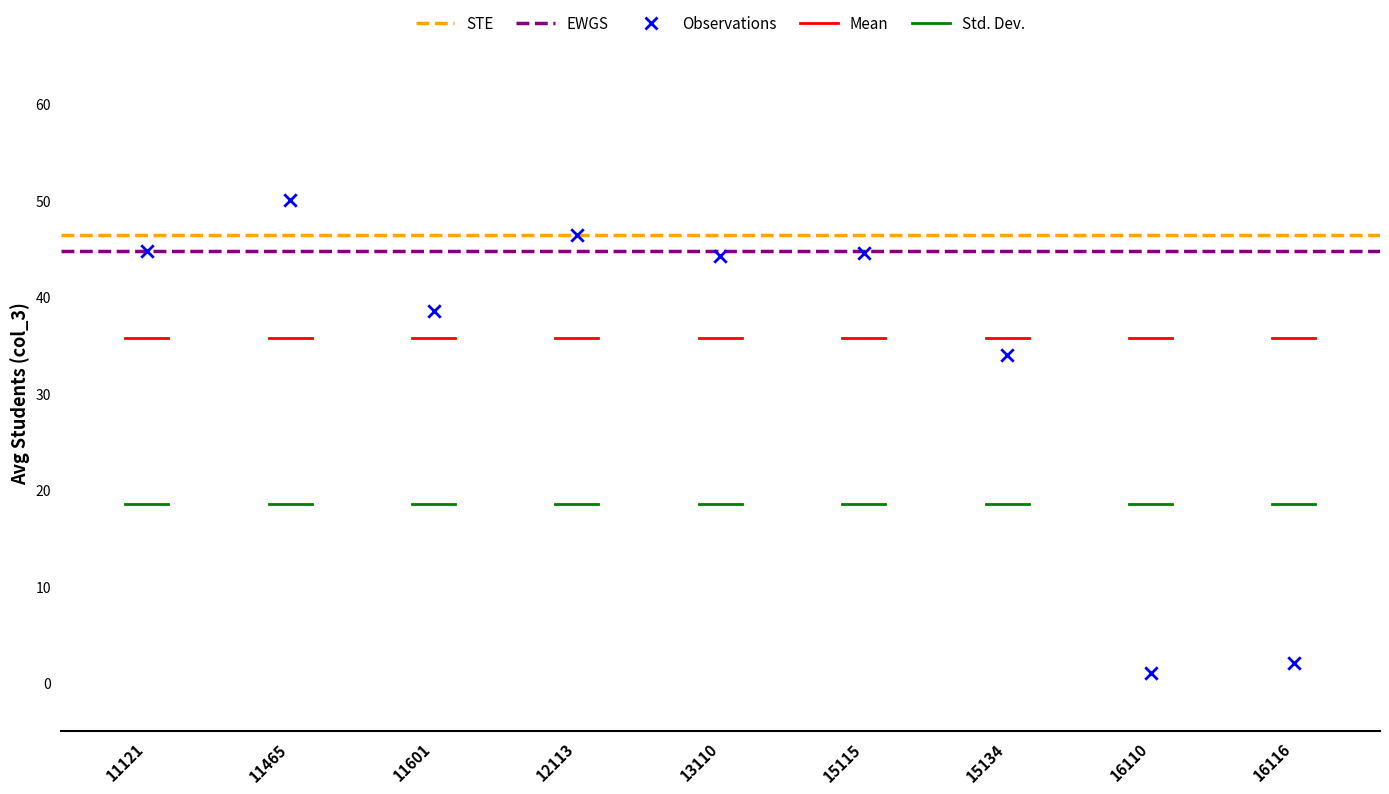

What is the average Y value?

33.9